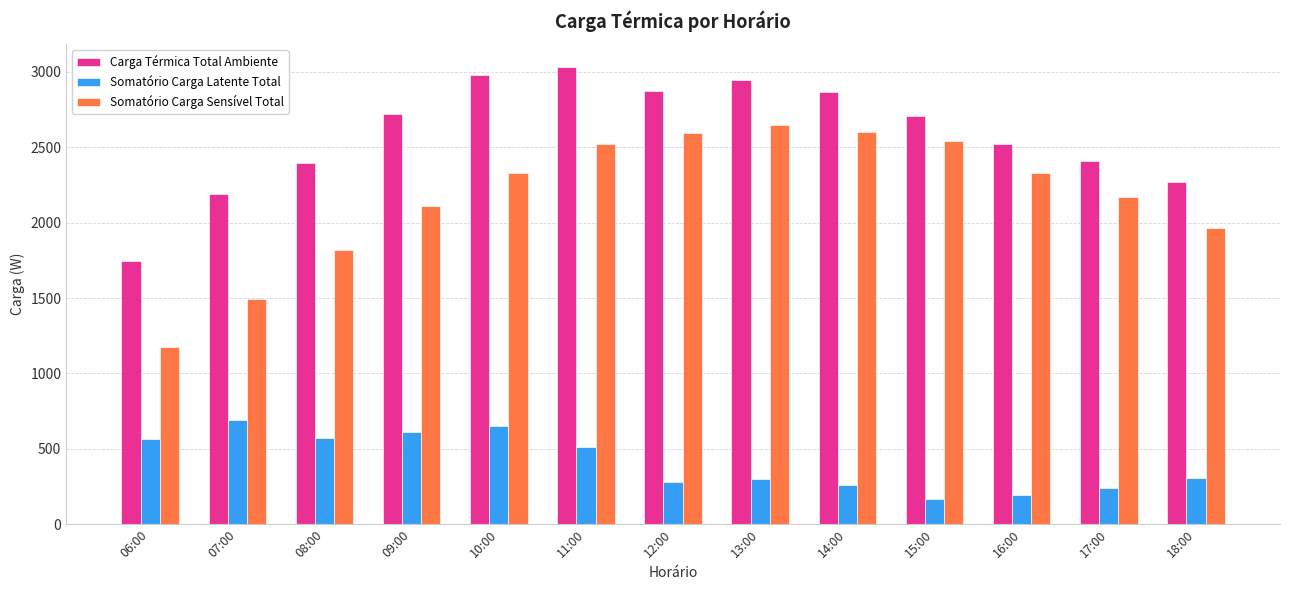

Which category has the lowest value in the Carga Térmica Total Ambiente series?

06:00